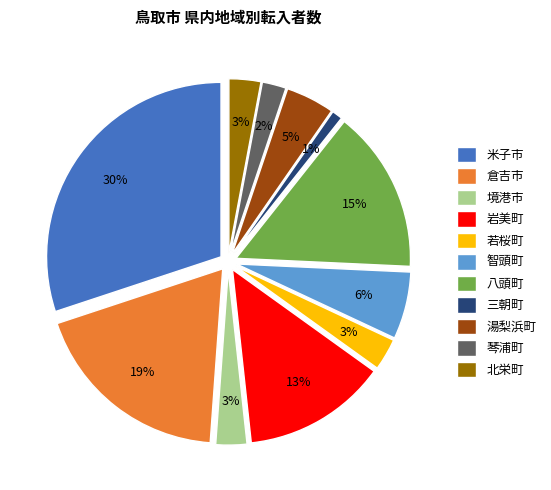

What percentage do 倉吉市 and 境港市 together represent?

21.6%